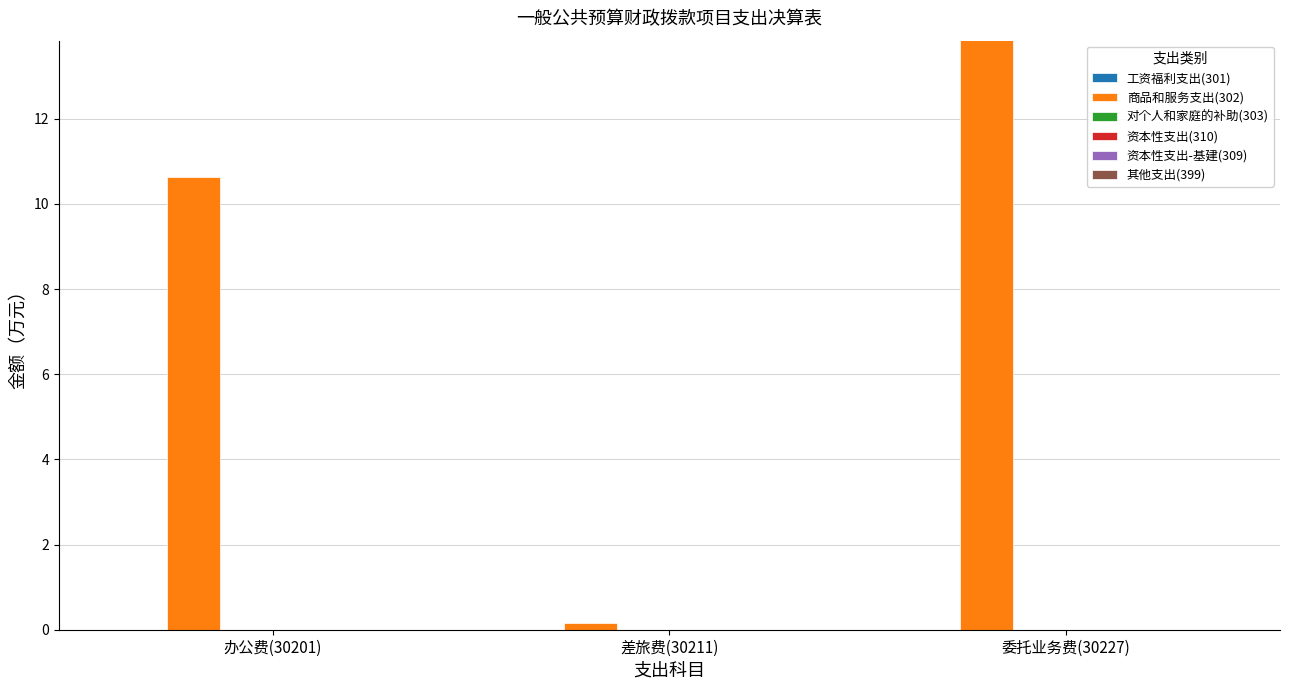

At how many categories does at least one series exceed 45?

1